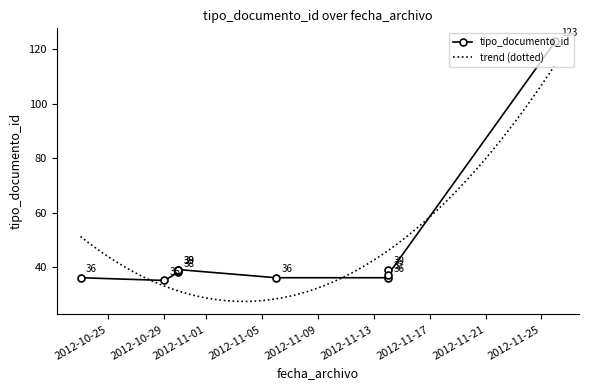

True or false: the data shows 36 at 2012-10-23.

True